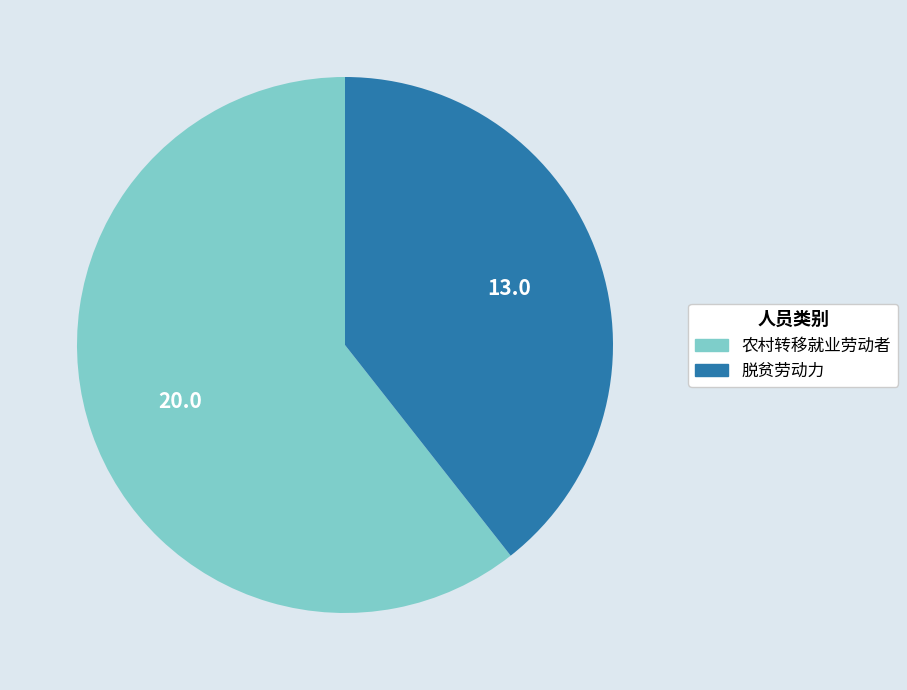

Is the sum of 脱贫劳动力 and 农村转移就业劳动者 greater than half?

Yes